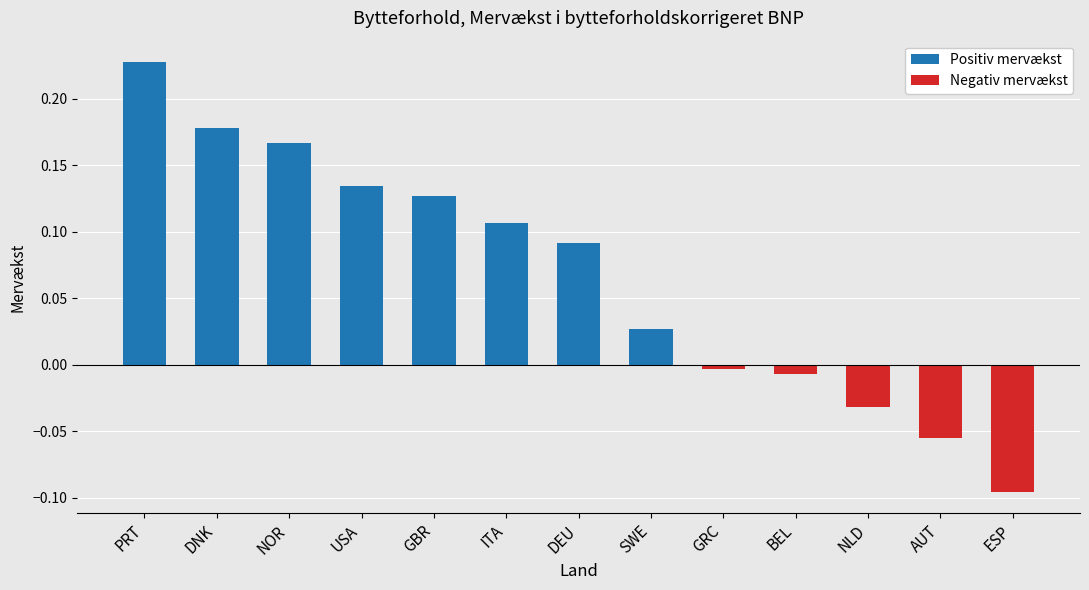

The value of Negativ mervækst at NLD is -0.1. True or false?

False